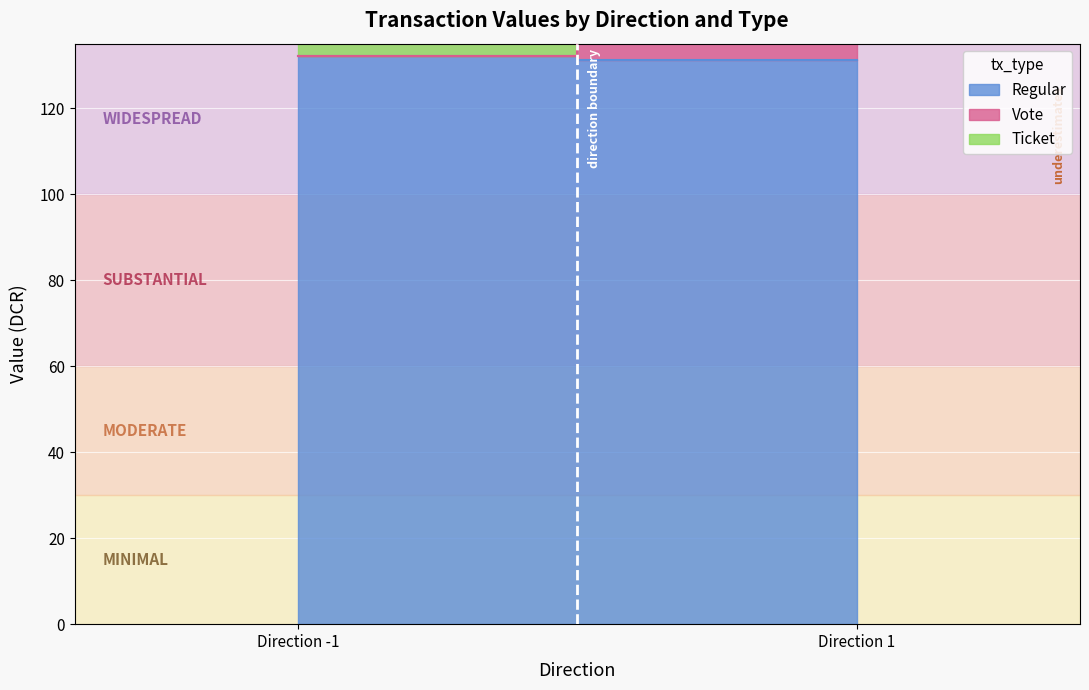

Which series changed the most between -1 and 1?

Vote